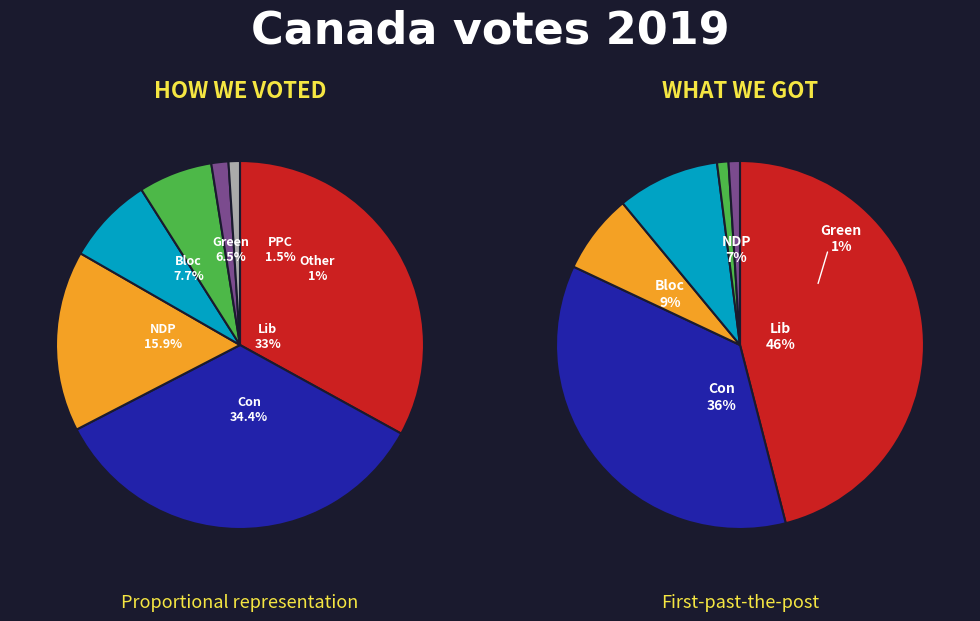

To the nearest percent, what is the difference between the 1 and 2 slice percentages?

29%